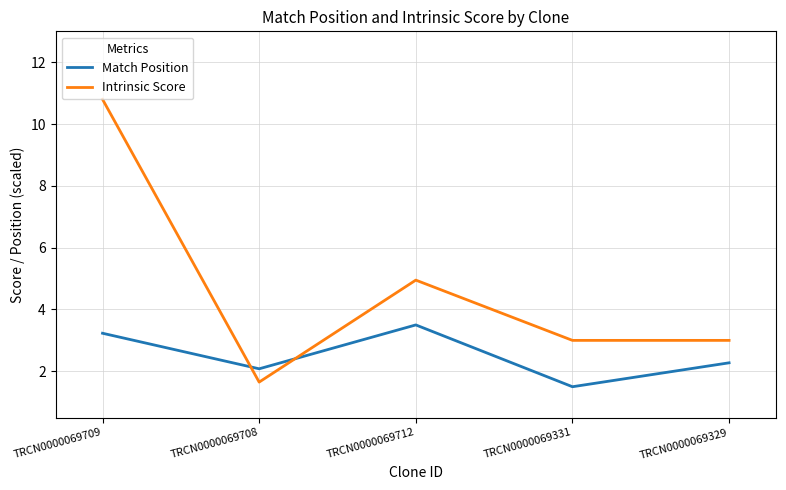

Count the number of categories in the chart.

5